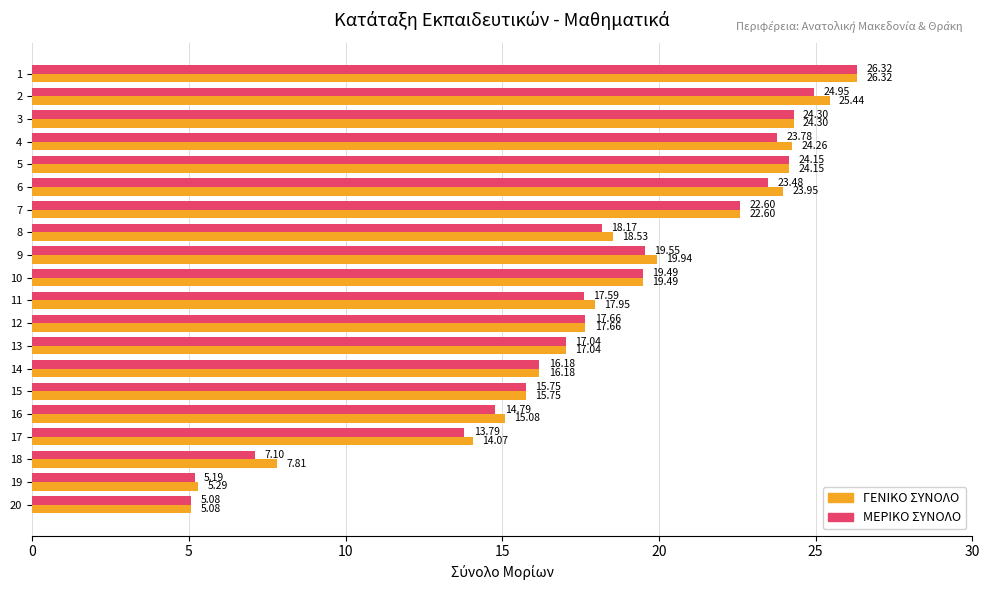

What is the difference between the highest and lowest values at 16?

0.3